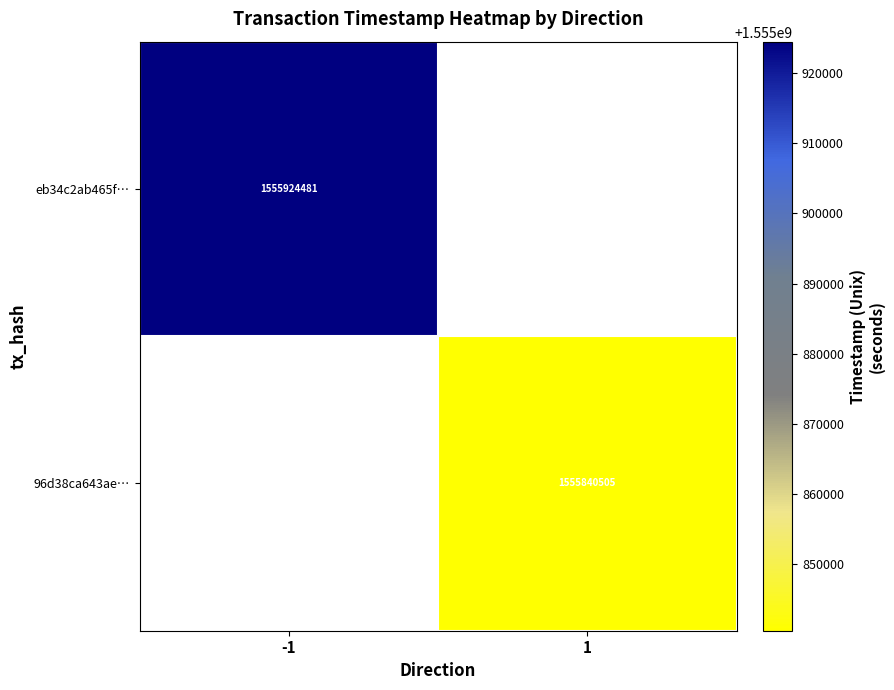

How many series are shown in this chart?

2